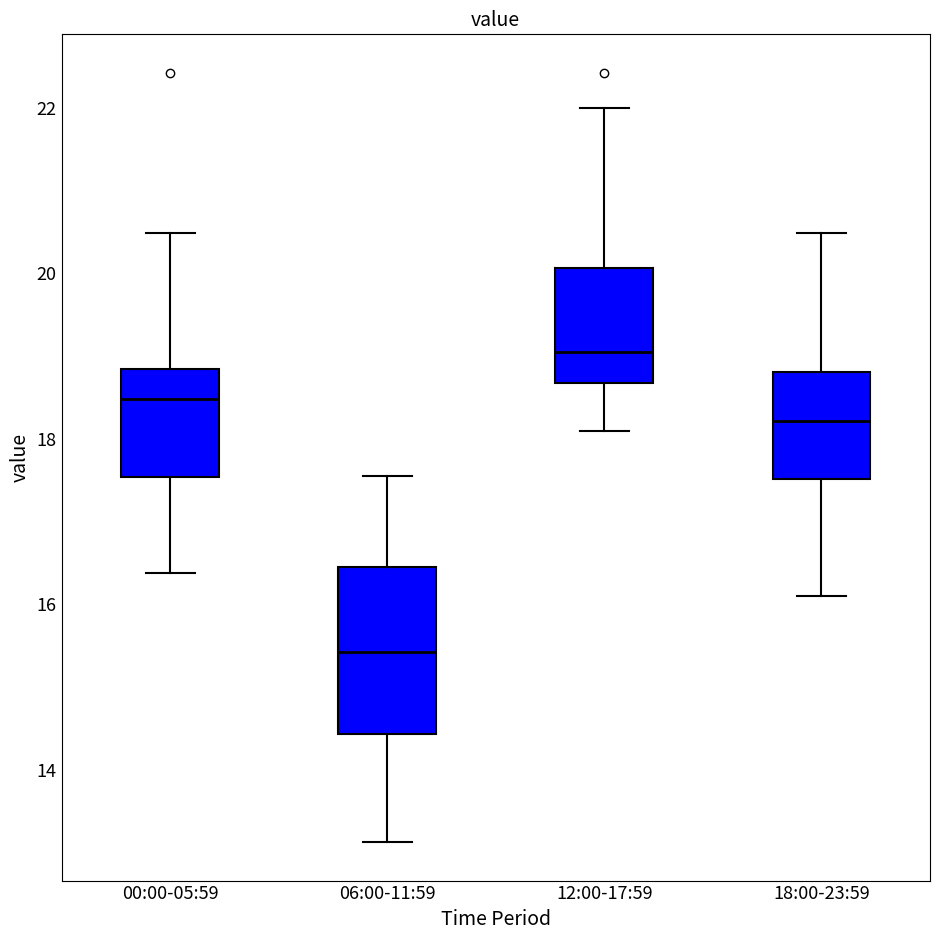

Which box's median line is the lowest?

06:00-11:59